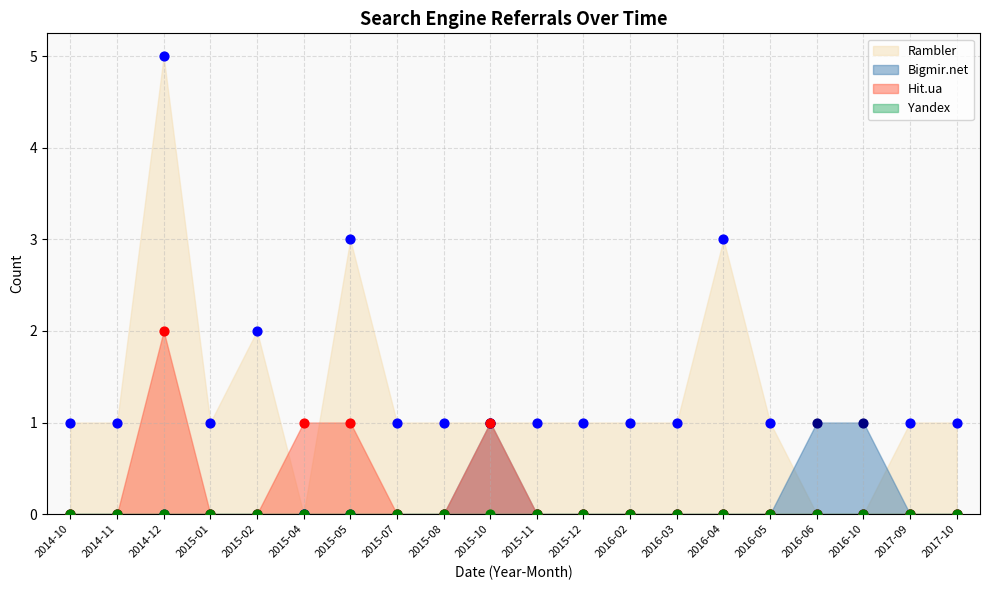

At how many categories does at least one series exceed 2?

3